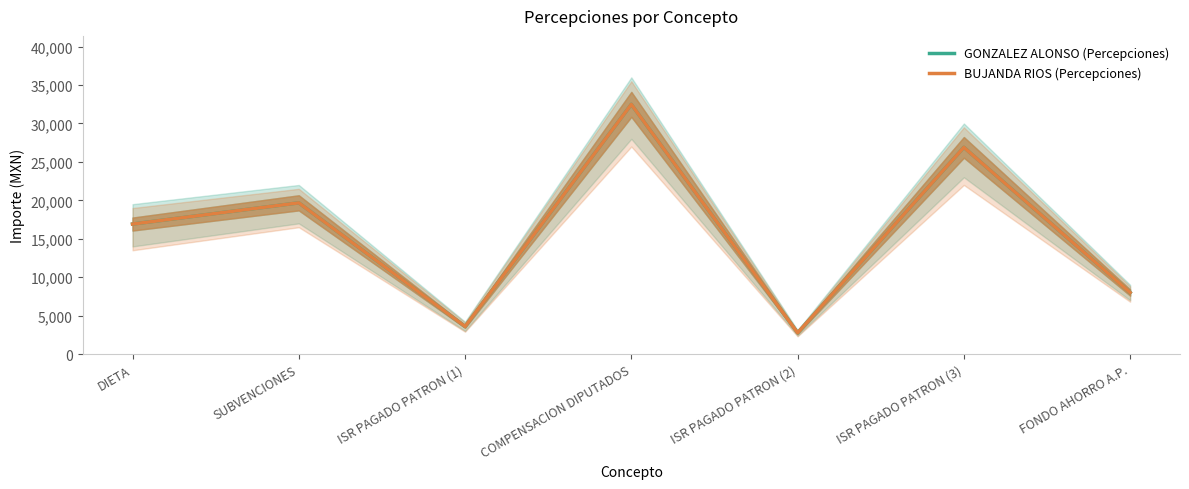

What is the average value of the BUJANDA RIOS (Percepciones) series?

15760.1